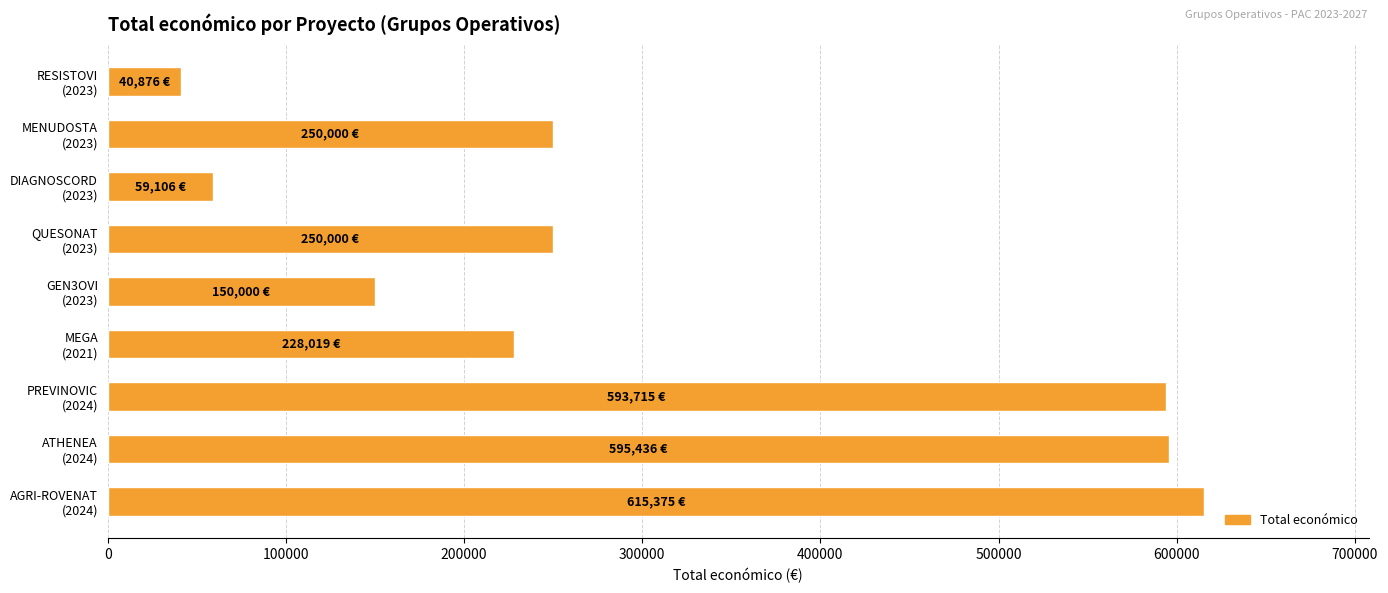

Does the chart contain stacked bars?

No